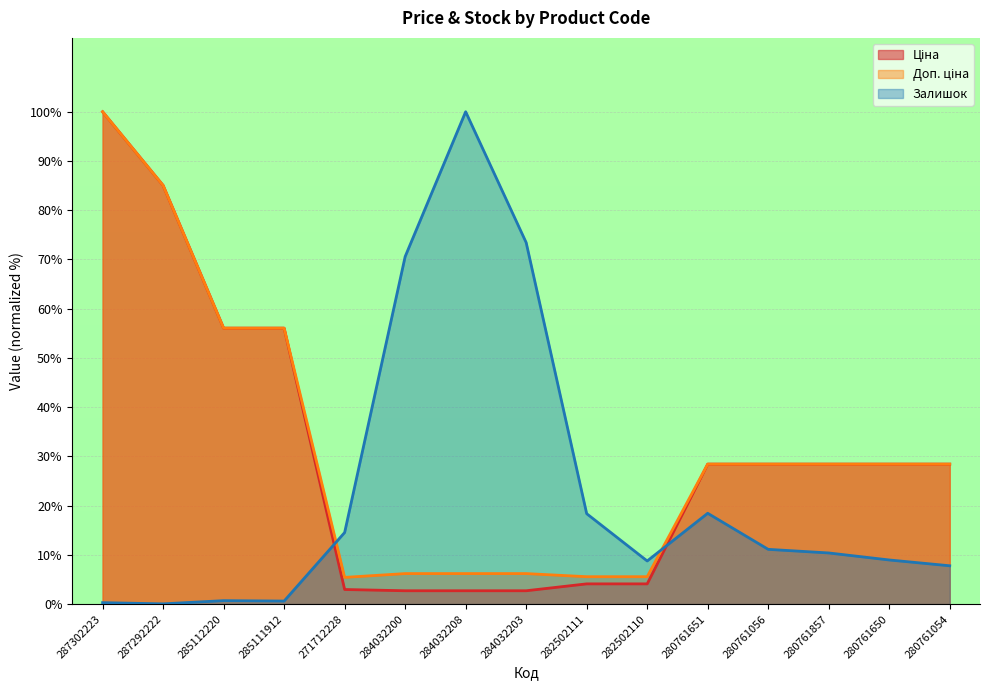

Reading right to left, list all the values displayed in this chart.

Ціна: 280761054=28.4	280761650=28.4	280761857=28.4	280761056=28.4	280761651=28.4	282502110=4.1	282502111=4.1	284032203=2.7	284032208=2.7	284032200=2.7	271712228=3.0	285111912=56.0	285112220=56.0	287292222=85.0	287302223=100.0
Доп. ціна: 280761054=28.4	280761650=28.4	280761857=28.4	280761056=28.4	280761651=28.4	282502110=5.6	282502111=5.6	284032203=6.2	284032208=6.2	284032200=6.2	271712228=5.4	285111912=56.0	285112220=56.0	287292222=85.0	287302223=100.0
Залишок: 280761054=7.8	280761650=9.0	280761857=10.4	280761056=11.1	280761651=18.4	282502110=8.8	282502111=18.4	284032203=73.4	284032208=100.0	284032200=70.6	271712228=14.5	285111912=0.6	285112220=0.7	287292222=0.0	287302223=0.3